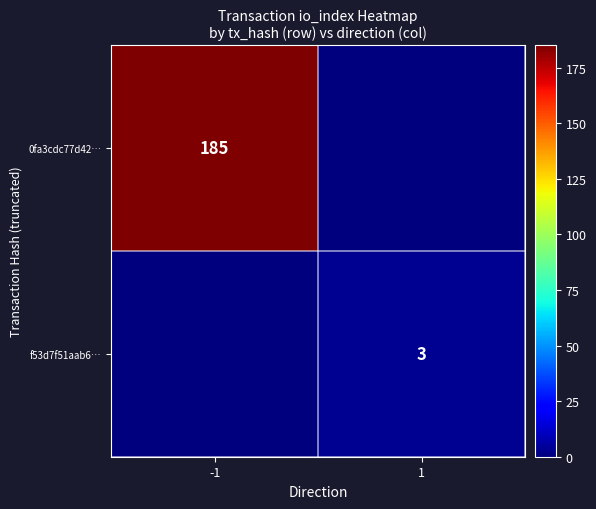

True or false: f53d7f51aab6… has a value of 3 at 1.

True